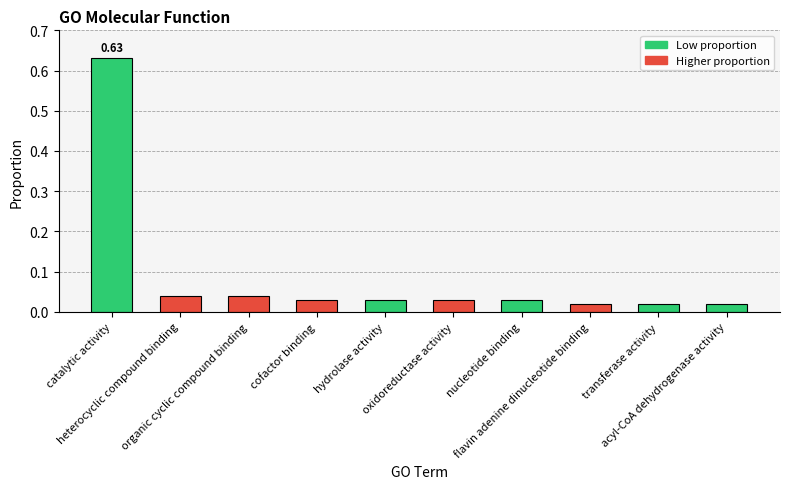

What is the label of the 10th bar from the left?

acyl-CoA dehydrogenase activity